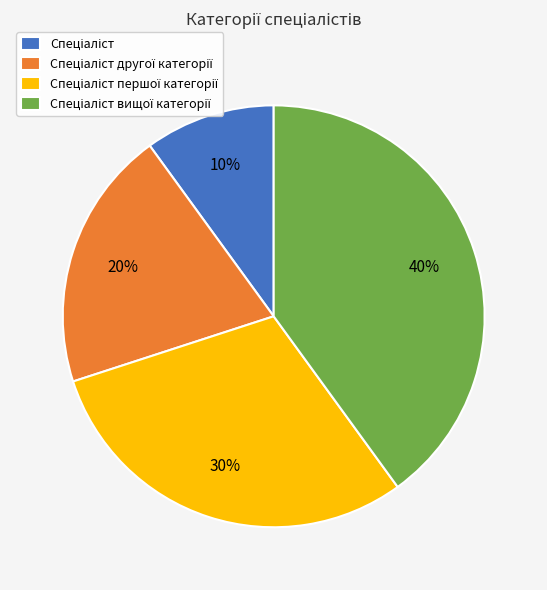

To the nearest percent, what is the difference between the largest and smallest slice percentages?

30%